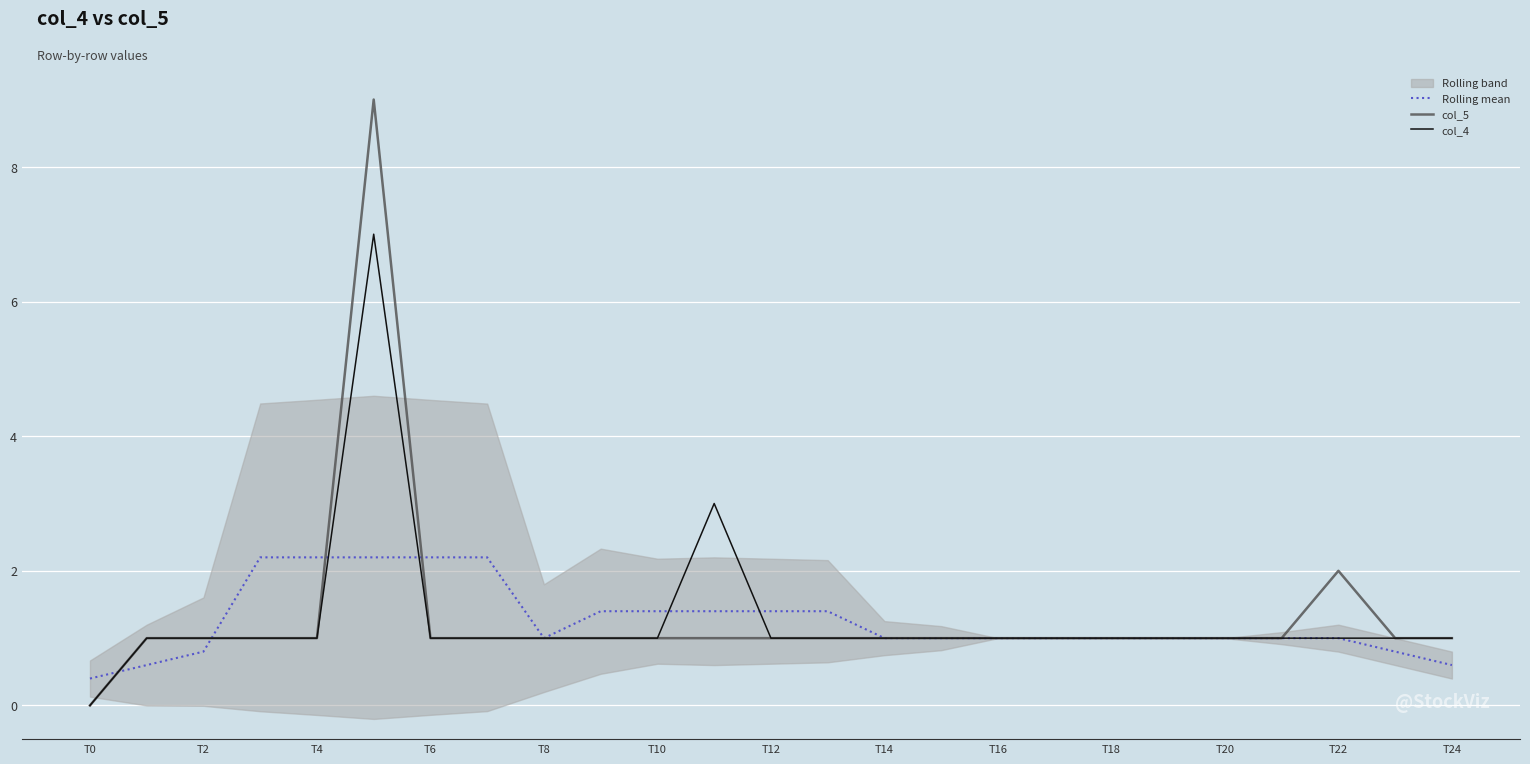

Is the value of Rolling mean at T24 greater than the value of col_5 at T12?

No